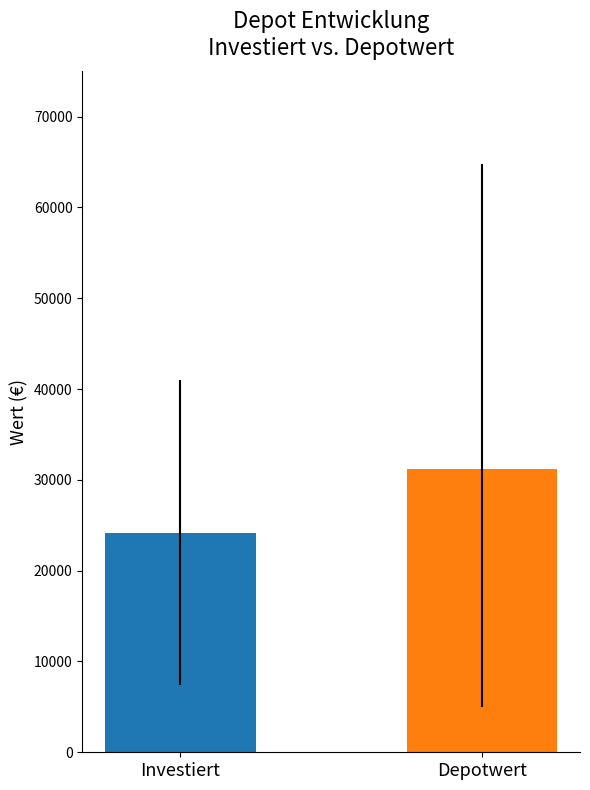

What is the smallest value displayed?

24200.0